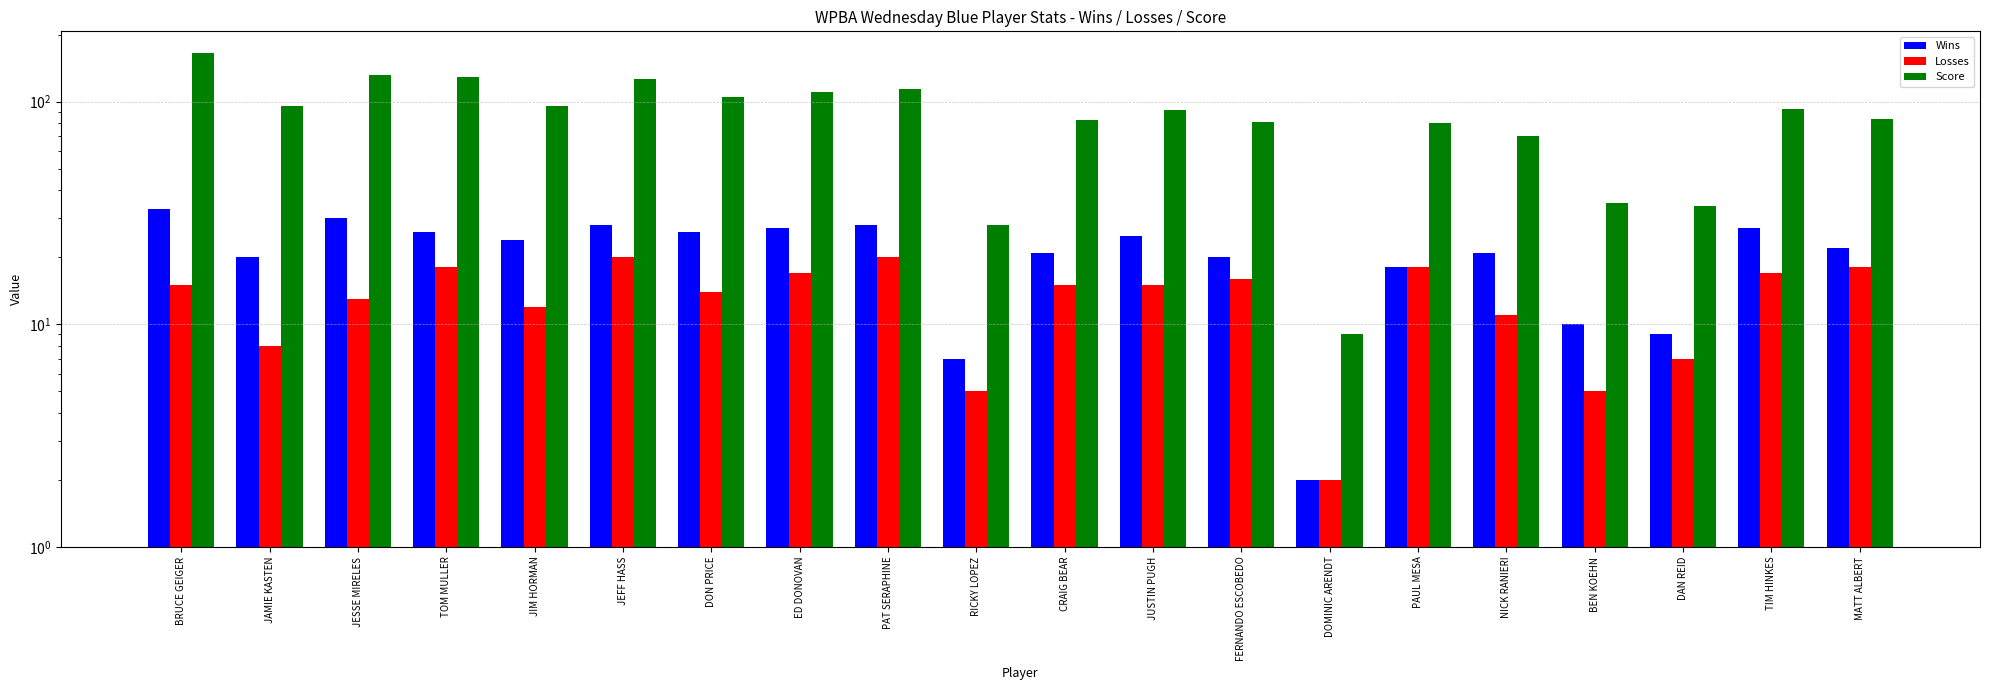

Reading left to right, what are all the values shown in this chart?

Wins: BRUCE GEIGER=33	JAMIE KASTEN=20	JESSE MIRELES=30	TOM MULLER=26	JIM HORMAN=24	JEFF HASS=28	DON PRICE=26	ED DONOVAN=27	PAT SERAPHINE=28	RICKY LOPEZ=7	CRAIG BEAR=21	JUSTIN PUGH=25	FERNANDO ESCOBEDO=20	DOMINIC ARENDT=2	PAUL MESA=18	NICK RANIERI=21	BEN KOEHN=10	DAN REID=9	TIM HINKES=27	MATT ALBERT=22
Losses: BRUCE GEIGER=15	JAMIE KASTEN=8	JESSE MIRELES=13	TOM MULLER=18	JIM HORMAN=12	JEFF HASS=20	DON PRICE=14	ED DONOVAN=17	PAT SERAPHINE=20	RICKY LOPEZ=5	CRAIG BEAR=15	JUSTIN PUGH=15	FERNANDO ESCOBEDO=16	DOMINIC ARENDT=2	PAUL MESA=18	NICK RANIERI=11	BEN KOEHN=5	DAN REID=7	TIM HINKES=17	MATT ALBERT=18
Score: BRUCE GEIGER=166	JAMIE KASTEN=96	JESSE MIRELES=132	TOM MULLER=129	JIM HORMAN=96	JEFF HASS=127	DON PRICE=105	ED DONOVAN=110	PAT SERAPHINE=114	RICKY LOPEZ=28	CRAIG BEAR=83	JUSTIN PUGH=92	FERNANDO ESCOBEDO=81	DOMINIC ARENDT=9	PAUL MESA=80	NICK RANIERI=70	BEN KOEHN=35	DAN REID=34	TIM HINKES=93	MATT ALBERT=84